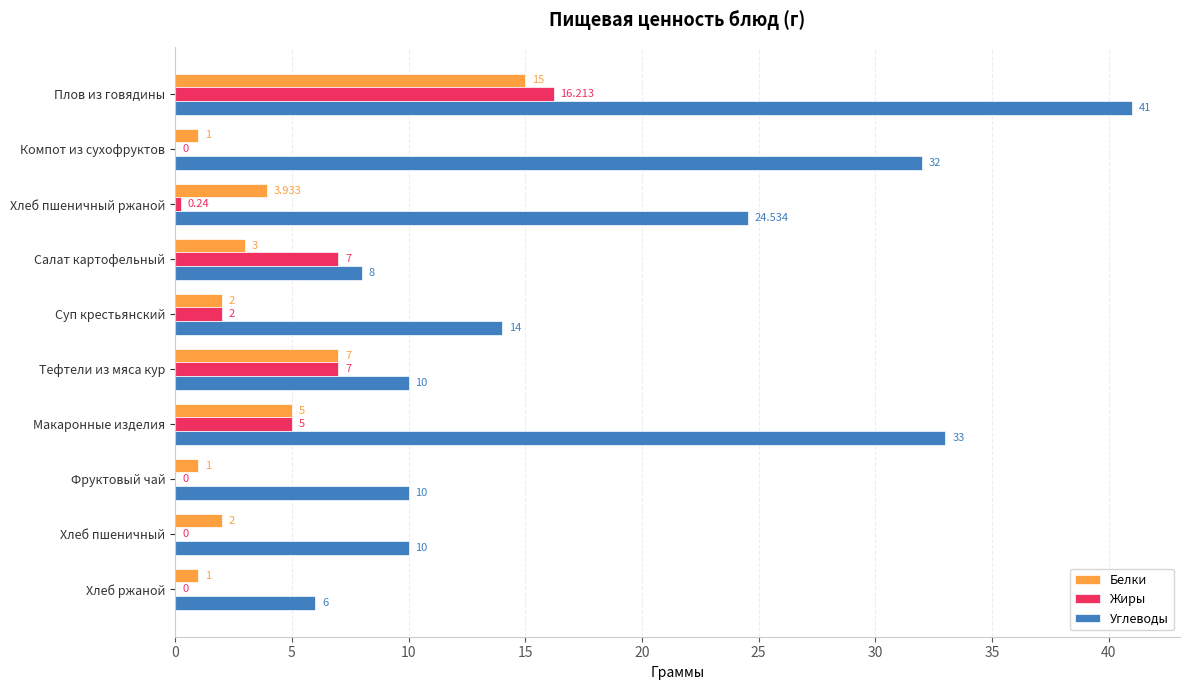

Where is Белки nearest to the value 8?

Тефтели из мяса кур